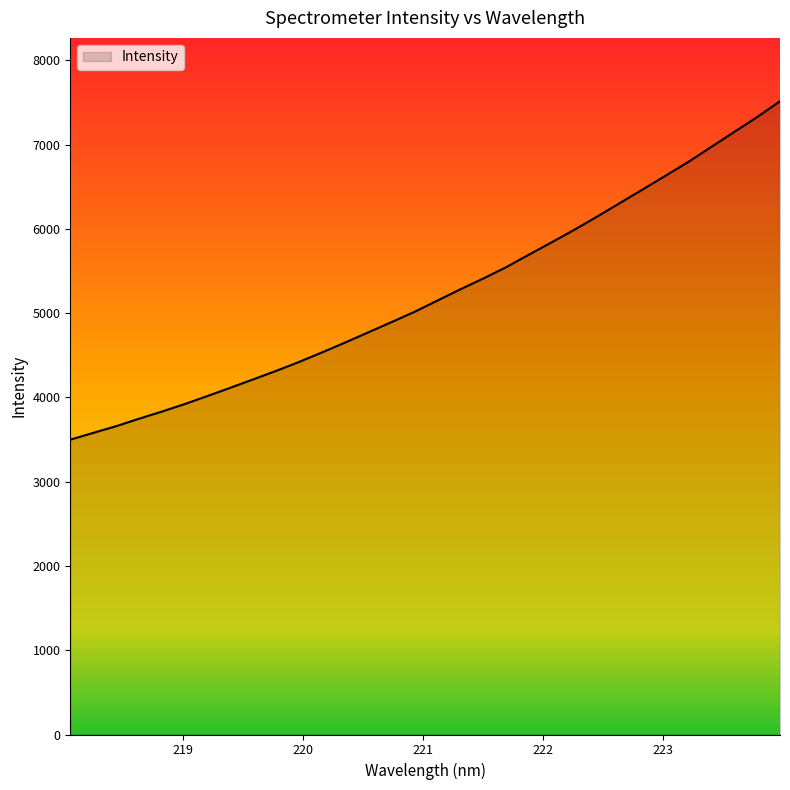

What is the difference between the maximum and minimum values?

4016.3